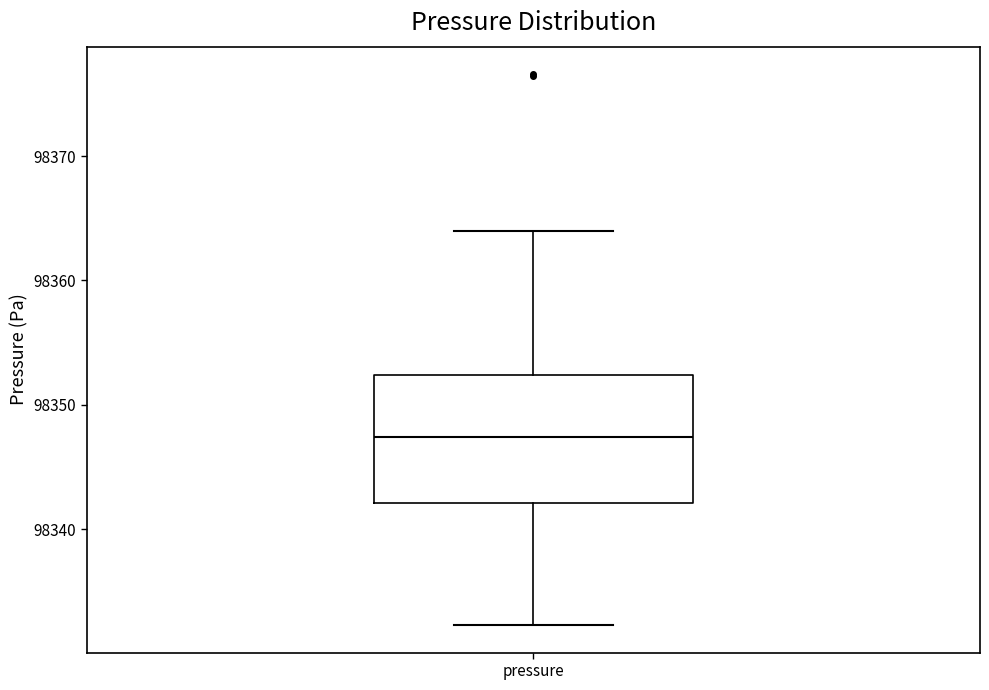

Transcribe this box plot: give where the median line is, the range the box spans, and where the two whiskers end, as read against the y-axis. The values are not printed on the chart, so give them approximately, as read against the axis.

median 98347, box 98342 to 98352, whiskers 98332 to 98364